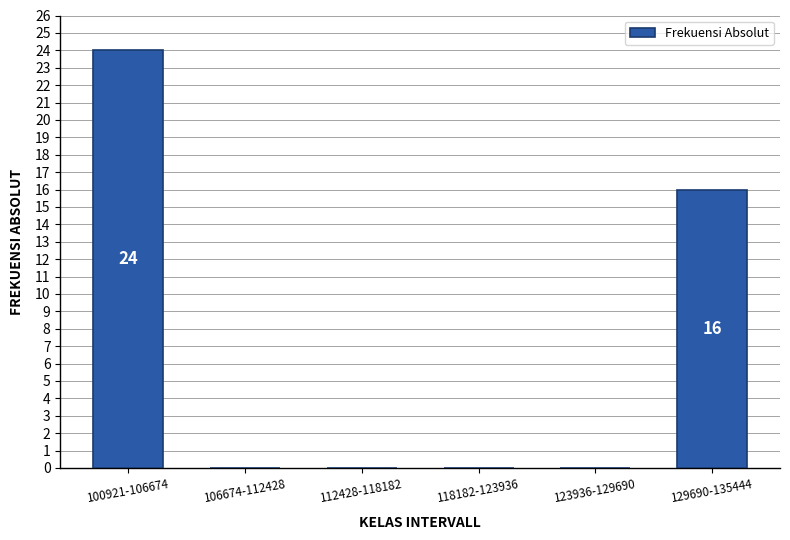

Reading left to right, list all the values displayed in this chart.

100921-106674=24	106674-112428=0	112428-118182=0	118182-123936=0	123936-129690=0	129690-135444=16